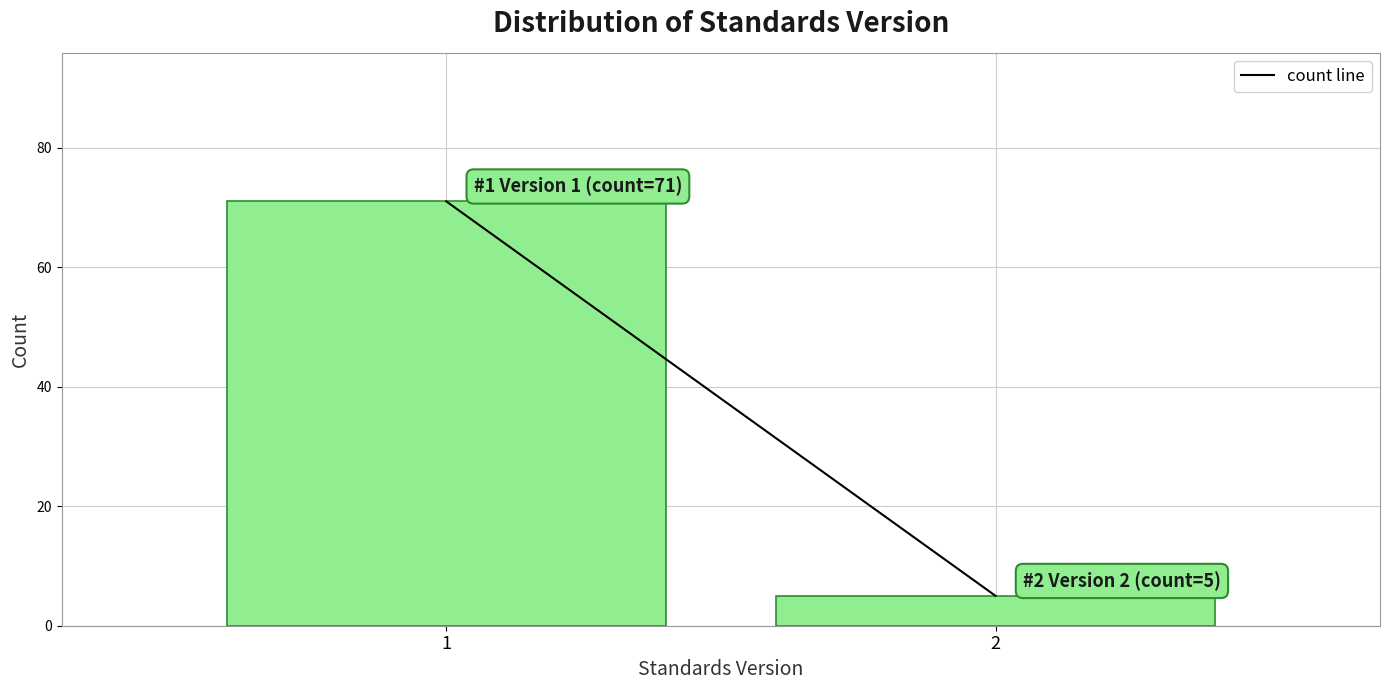

Reading right to left, what are all the values shown in this chart?

2=5	1=71